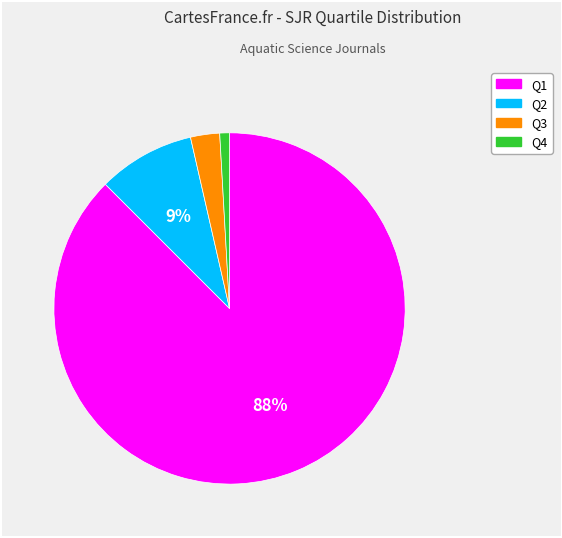

Between Q3 and Q2, which is larger?

Q2